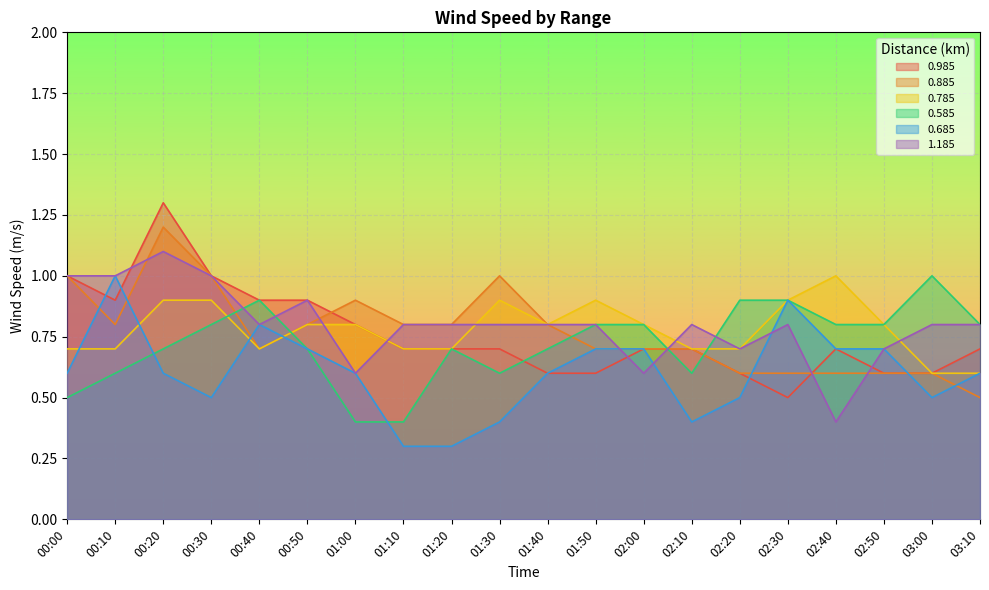

Reading right to left, list all the values displayed in this chart.

0.985: 0.7	0.6	0.6	0.7	0.5	0.6	0.7	0.7	0.6	0.6	0.7	0.7	0.7	0.8	0.9	0.9	1.0	1.3	0.9	1.0
0.885: 0.5	0.6	0.6	0.6	0.6	0.6	0.7	0.7	0.7	0.8	1.0	0.8	0.8	0.9	0.8	0.7	1.0	1.2	0.8	1.0
0.785: 0.6	0.6	0.8	1.0	0.9	0.7	0.7	0.8	0.9	0.8	0.9	0.7	0.7	0.8	0.8	0.7	0.9	0.9	0.7	0.7
0.585: 0.8	1.0	0.8	0.8	0.9	0.9	0.6	0.8	0.8	0.7	0.6	0.7	0.4	0.4	0.7	0.9	0.8	0.7	0.6	0.5
0.685: 0.6	0.5	0.7	0.7	0.9	0.5	0.4	0.7	0.7	0.6	0.4	0.3	0.3	0.6	0.7	0.8	0.5	0.6	1.0	0.6
1.185: 0.8	0.8	0.7	0.4	0.8	0.7	0.8	0.6	0.8	0.8	0.8	0.8	0.8	0.6	0.9	0.8	1.0	1.1	1.0	1.0